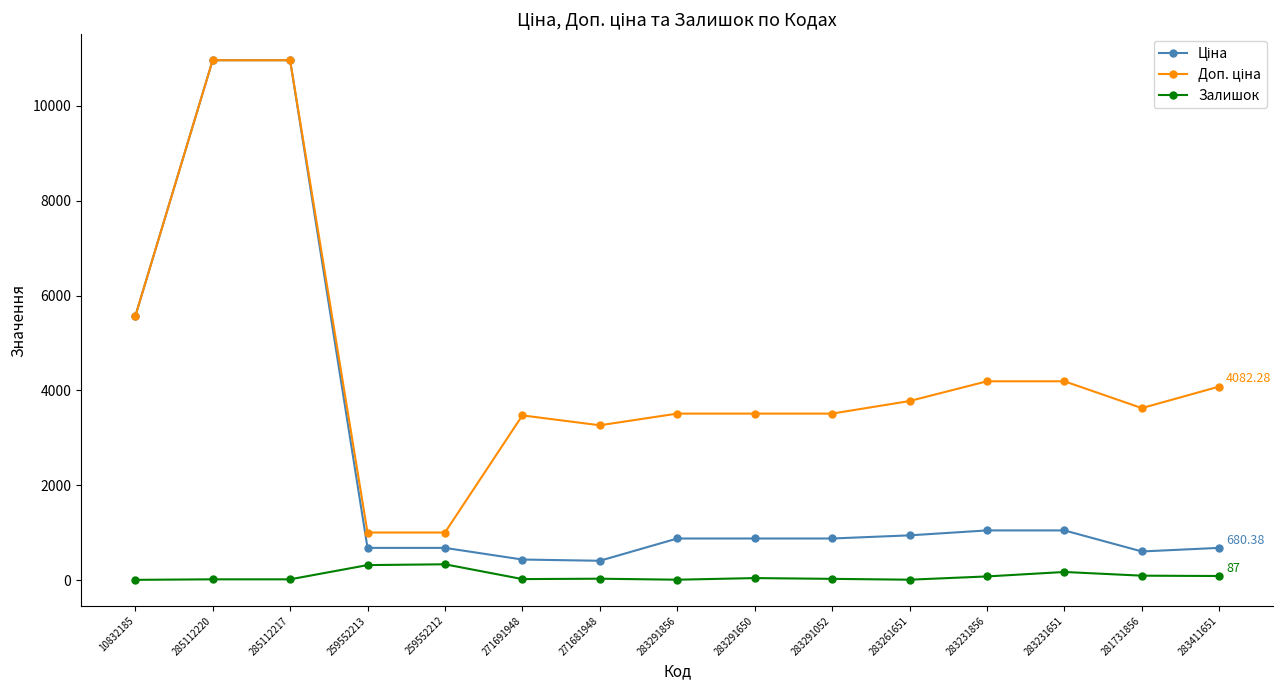

What is the total value across all series at 259552212?

2018.0